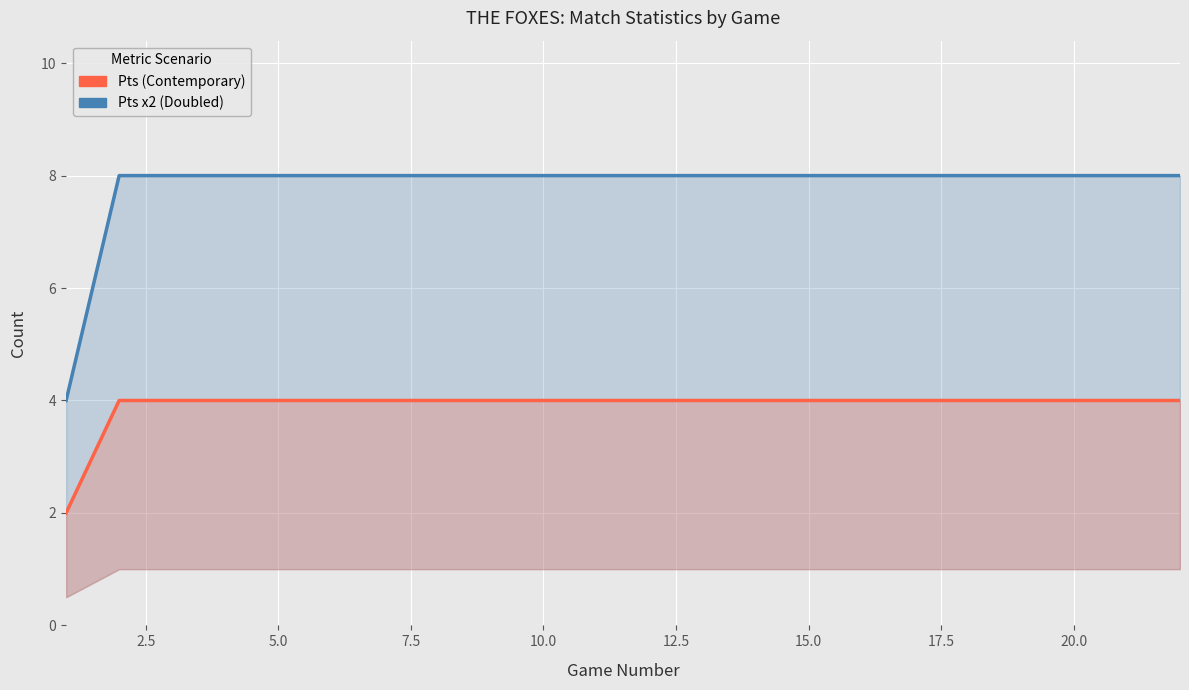

Between 17.5 and 13, which is larger?

17.5